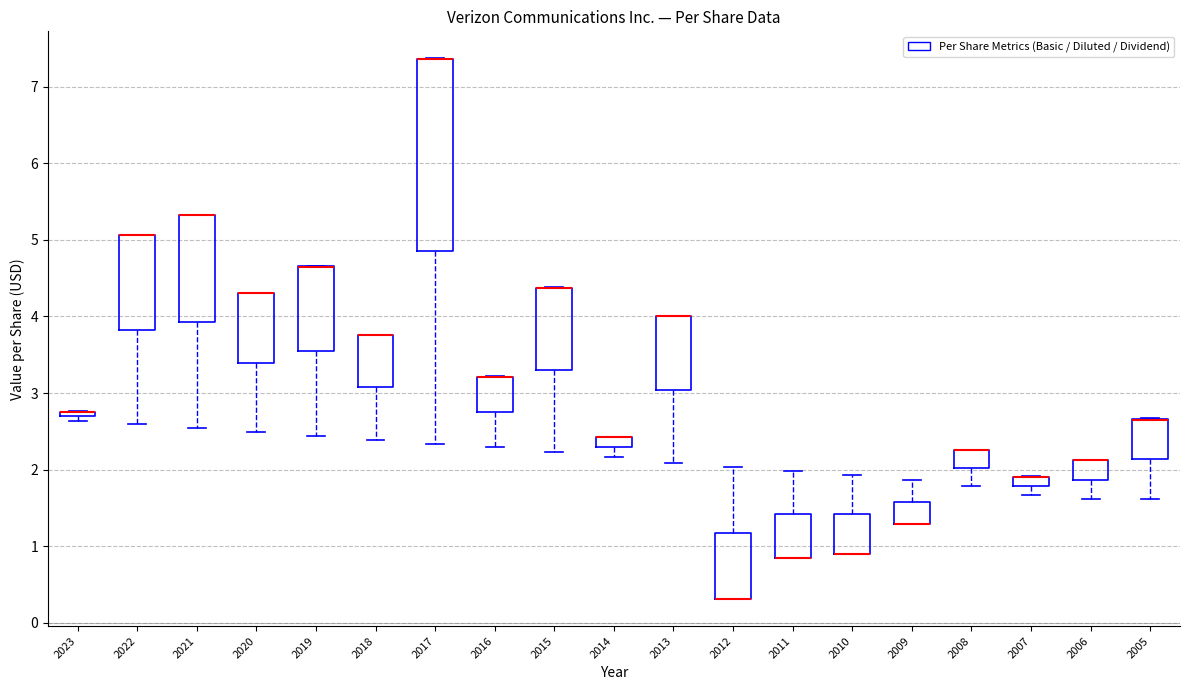

Where does the lower whisker of the box at x = 2017 end on the y-axis? The values are not printed on the chart, so give them approximately, as read against the axis.

2.3